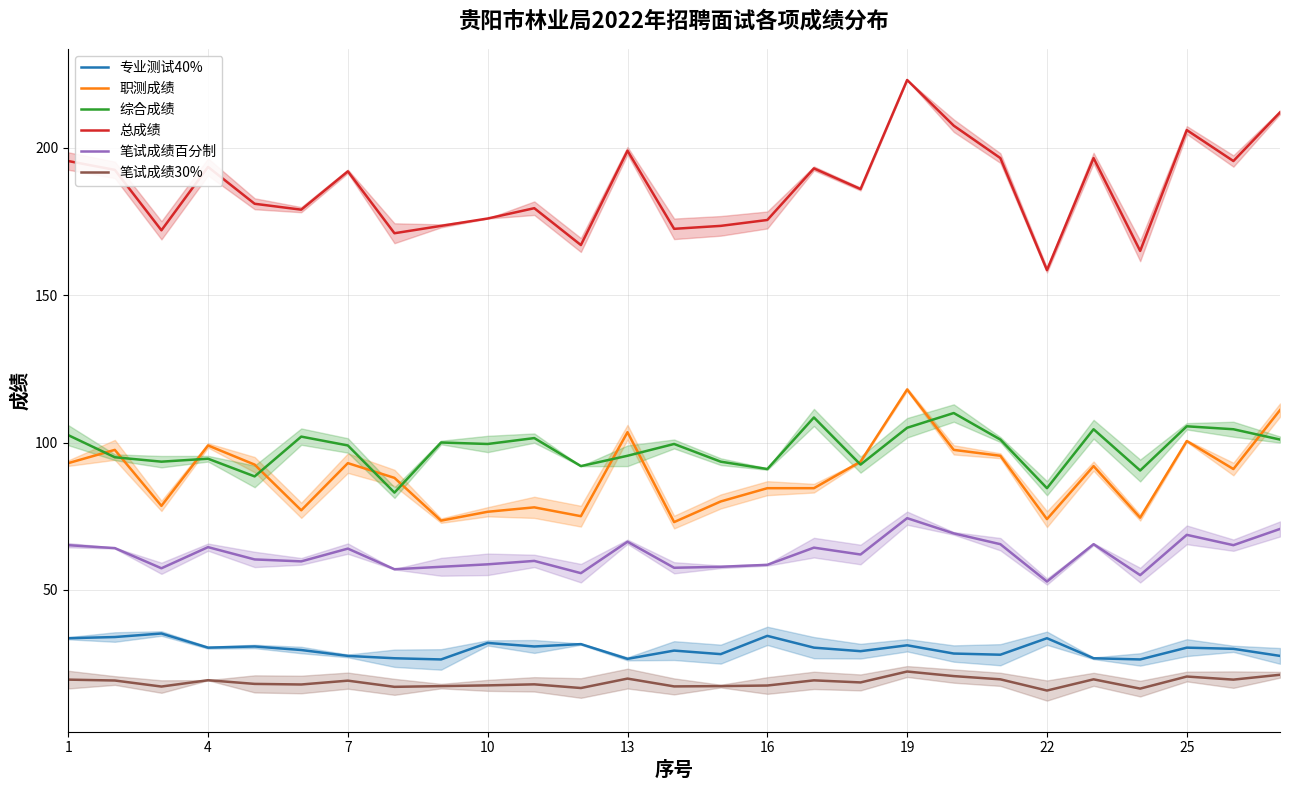

How many data points in 专业测试40% are less than 30?

13